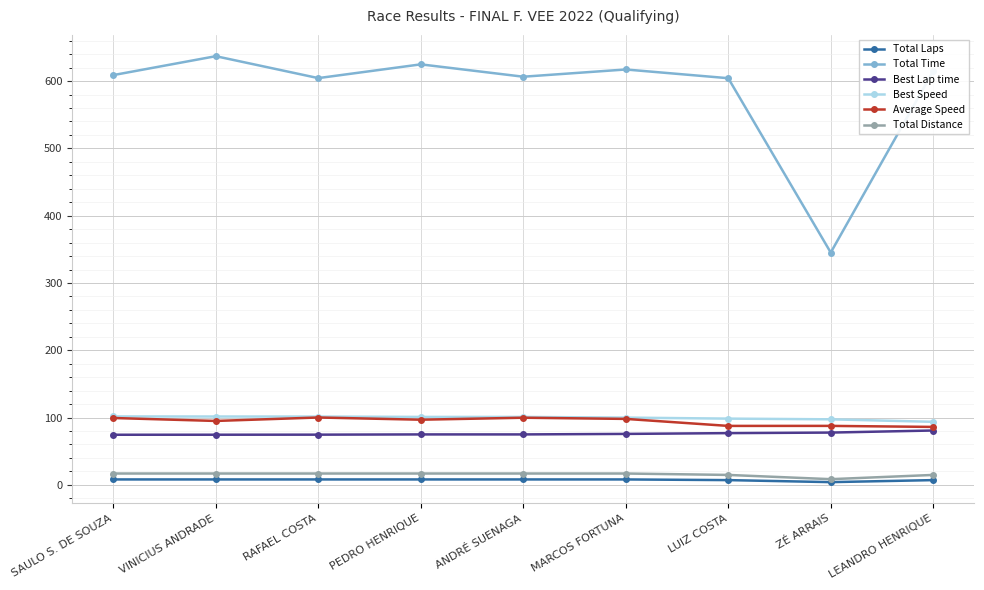

Which series changed the most between SAULO S. DE SOUZA and VINICIUS ANDRADE?

Total Time